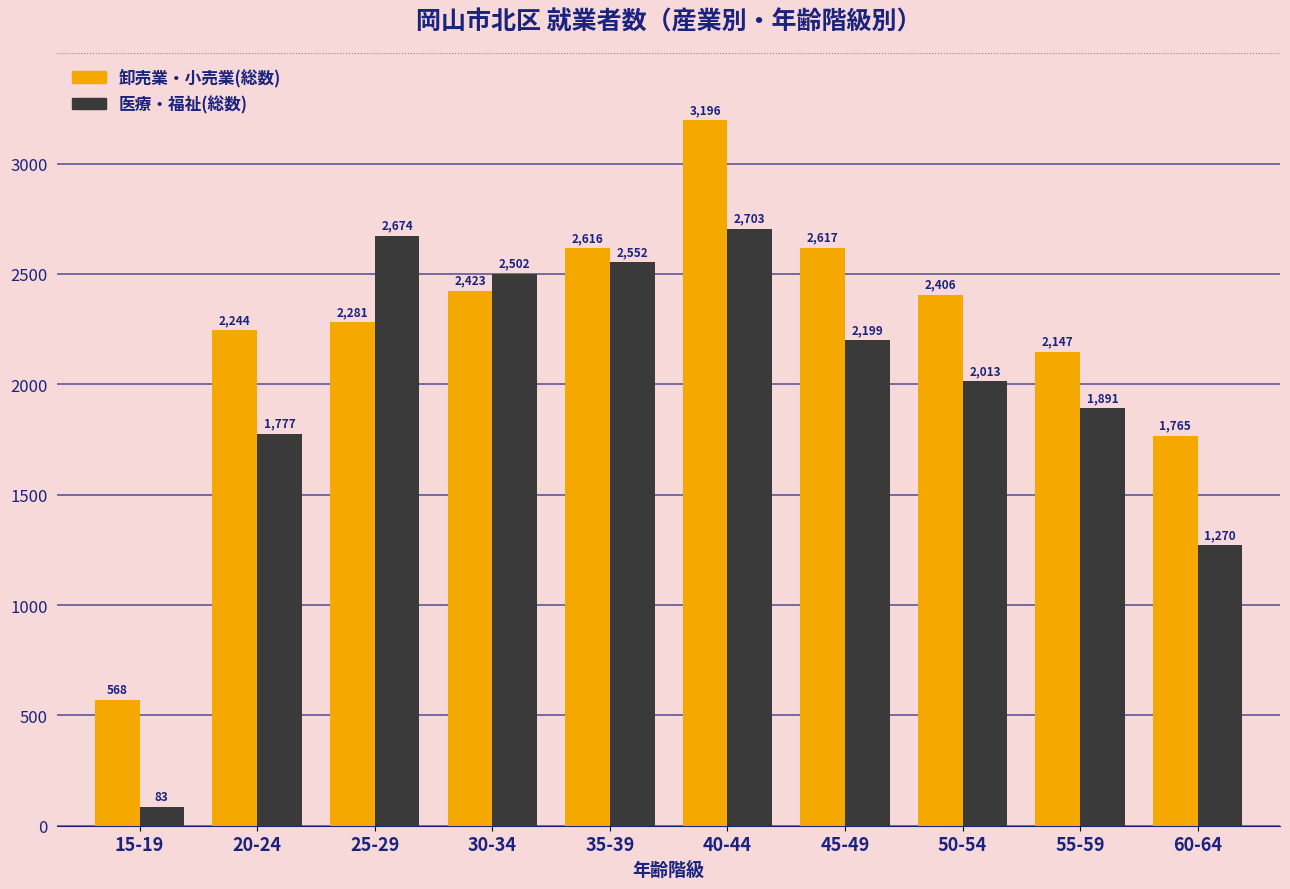

True or false: 卸売業・小売業(総数) has a value of 568 at 15-19.

True